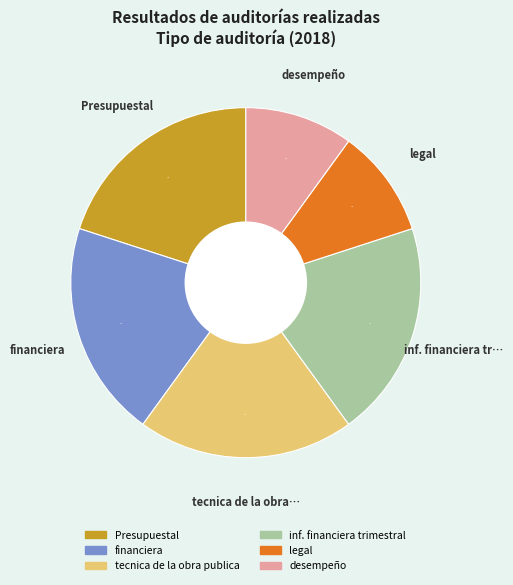

How many slices are in this pie chart?

6